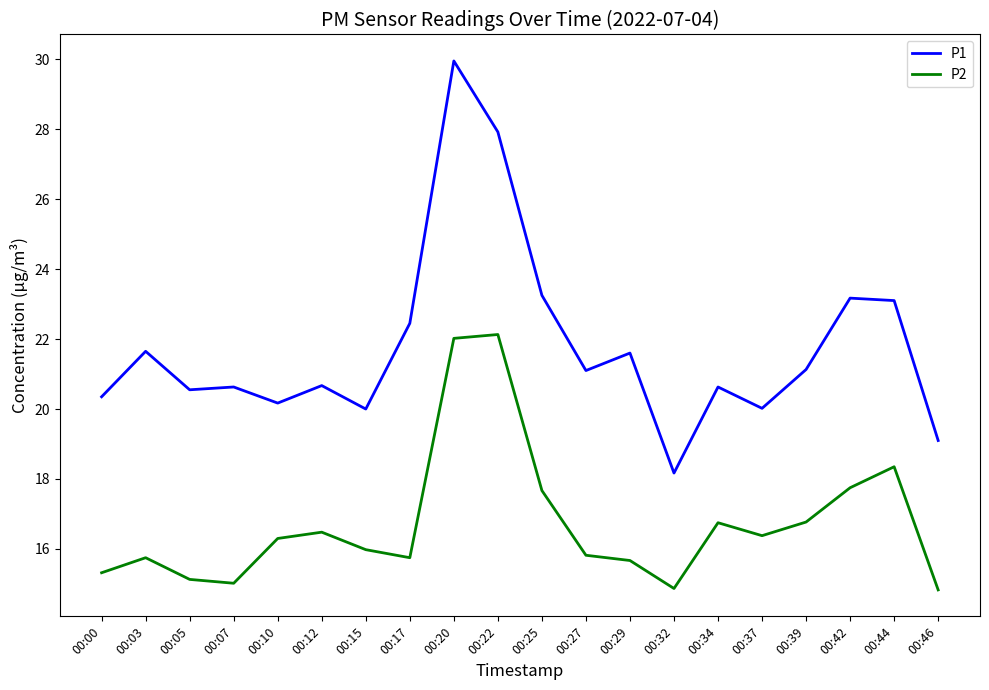

The P2 series shows 16.0 at 00:15. True or false?

True